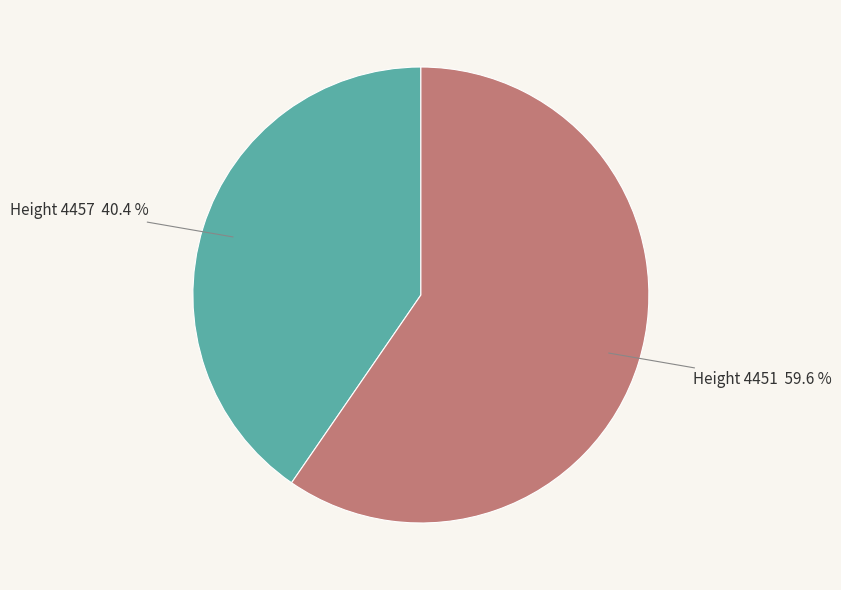

Is there a majority slice in this chart?

Yes